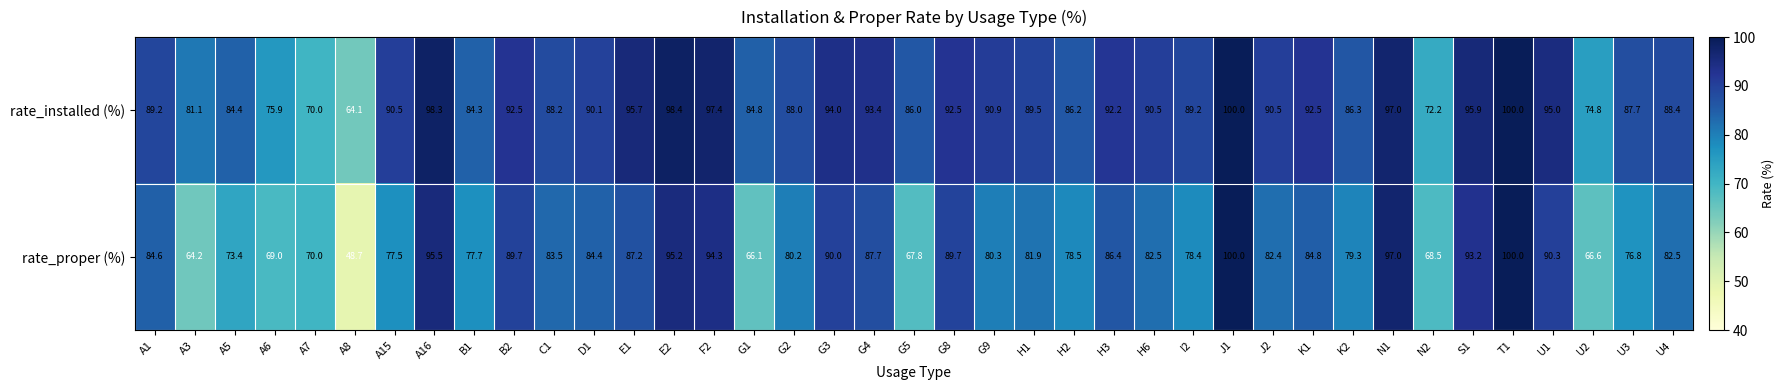

At U3, list the series in order from largest to smallest.

rate_installed (%), rate_proper (%)